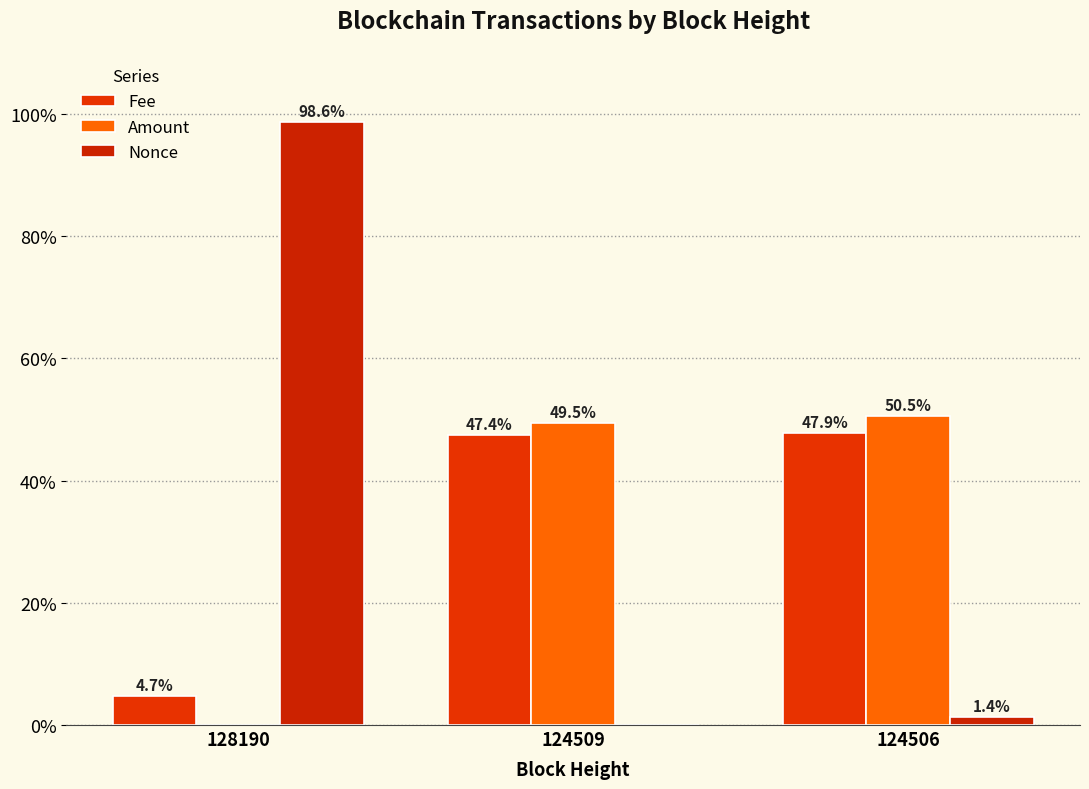

What is the value of the Fee bar at the 3rd from the left?

47.9